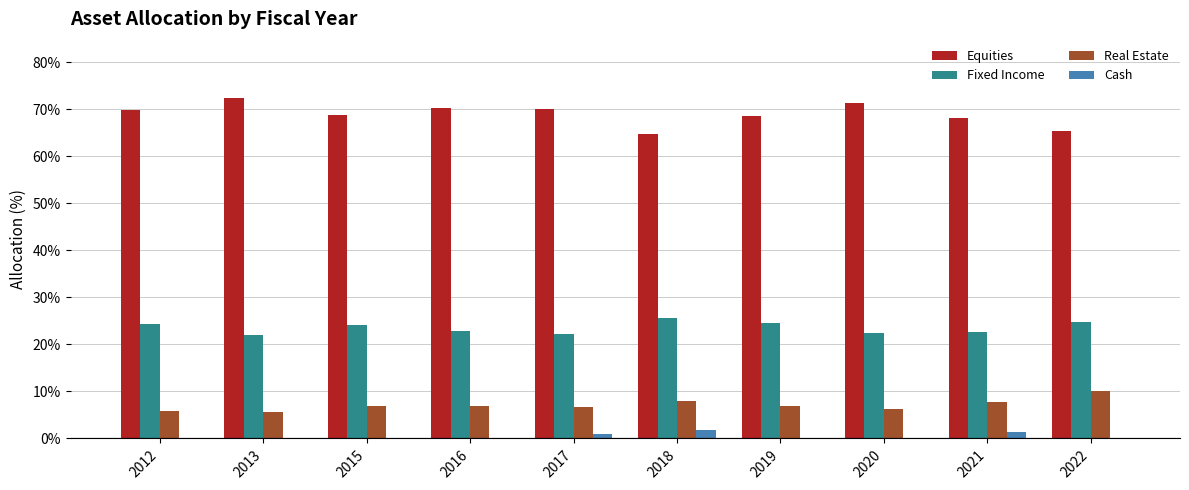

What is the highest value of the Equities series?

72.4